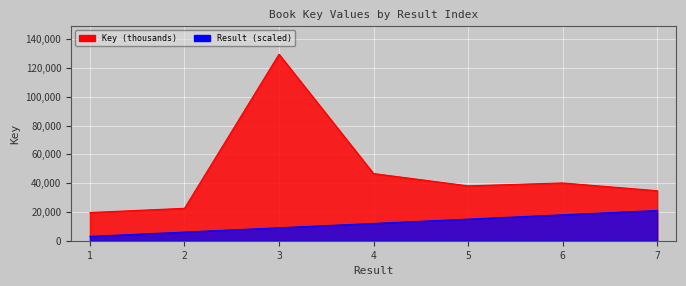

True or false: Result and Key cross at least once.

False